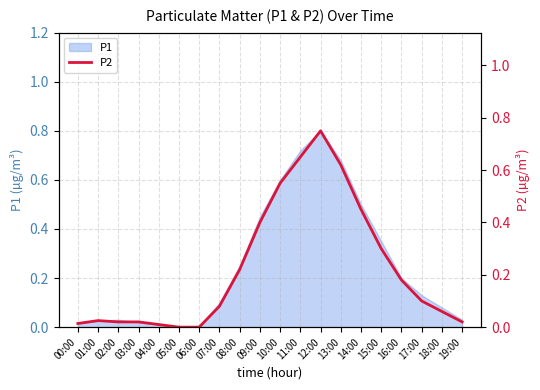

How many lines are shown in the chart?

1